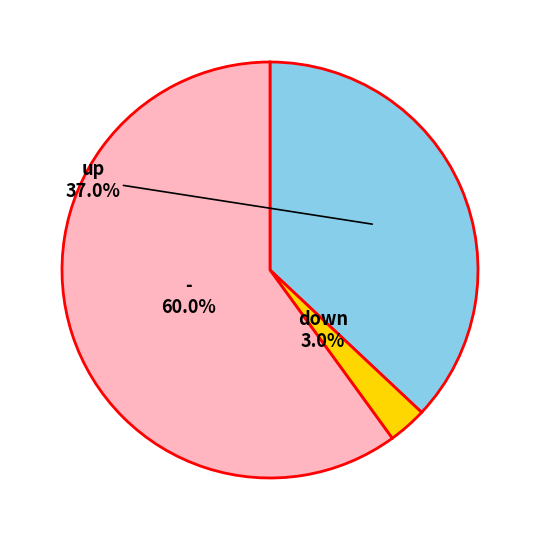

How many slices are in this pie chart?

3